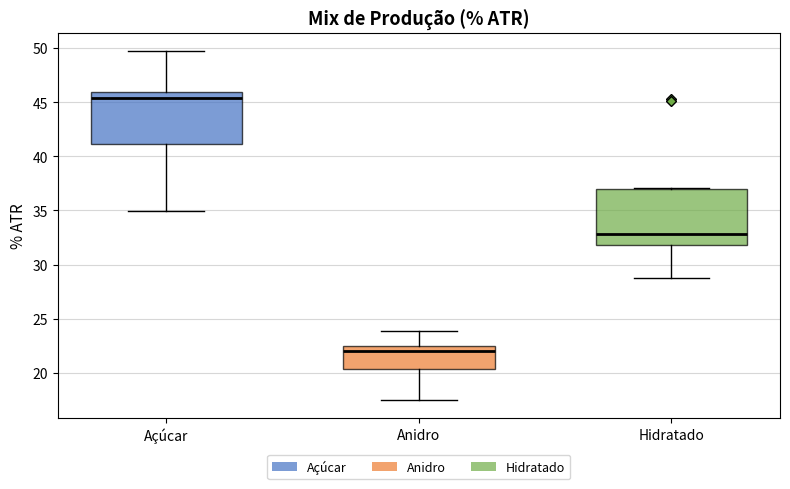

Reading left to right, transcribe this box plot: for each box, give where its median line is, the range the box spans, and where its two whiskers end, as read against the y-axis. The values are not printed on the chart, so give them approximately, as read against the axis.

Açúcar: median 45.5, box 41.0 to 46.0, whiskers 35.0 to 49.5
Anidro: median 22.0, box 20.5 to 22.5, whiskers 17.5 to 24.0
Hidratado: median 33.0, box 32.0 to 37.0, whiskers 29.0 to 37.0